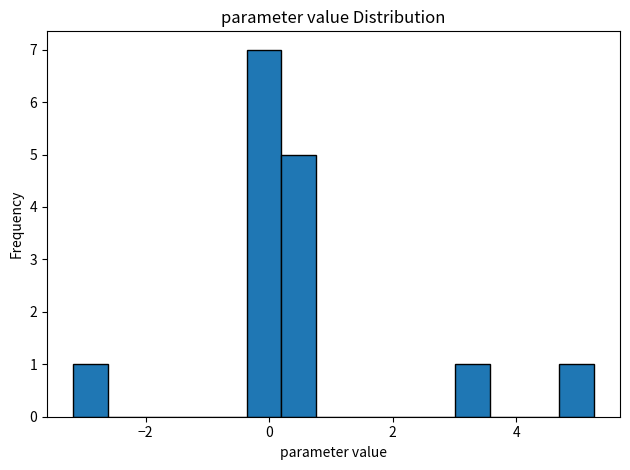

Around what value on the x-axis is the tallest bar? Give the approximate position of its centre, as read against the axis.

0.0